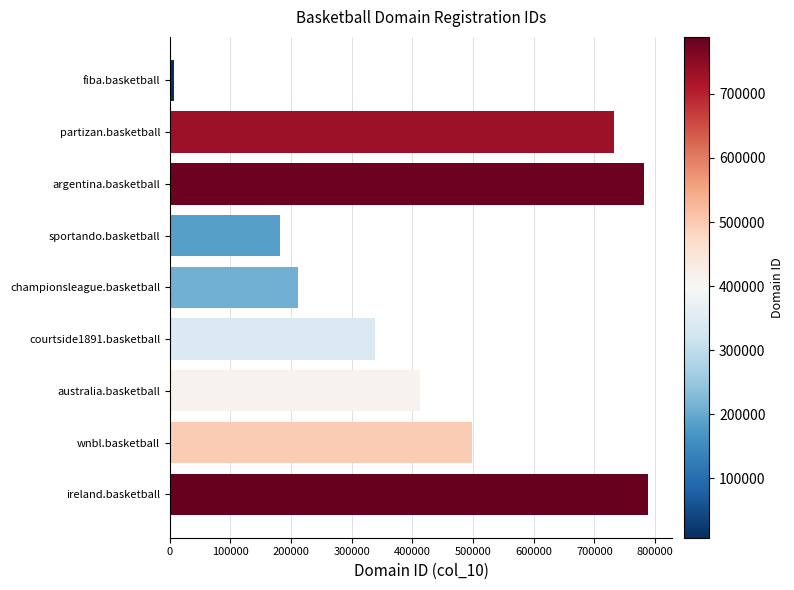

Approximately how many times larger is the value at australia.basketball compared to ireland.basketball?

0.5